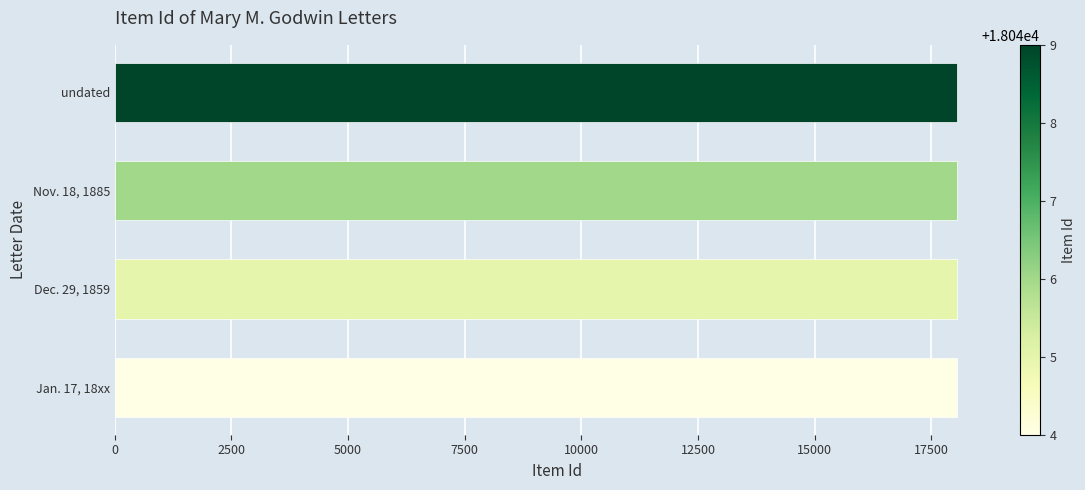

True or false: the data shows 18049 at undated.

True